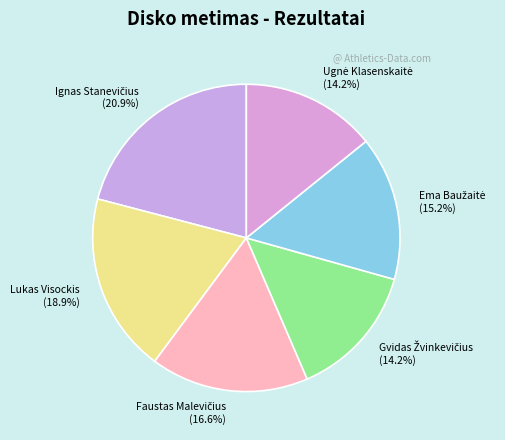

Is there a majority slice in this chart?

No